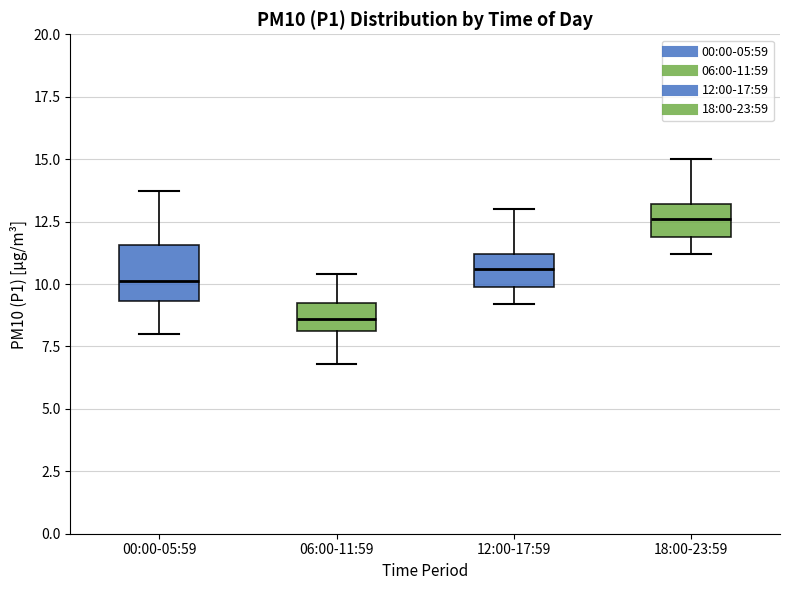

Reading left to right, read every box against the y-axis: the position of its median line, the range the box covers, and the ends of its whiskers. The values are not printed on the chart, so give them approximately, as read against the axis.

00:00-05:59: median 10.0, box 9.5 to 11.5, whiskers 8.0 to 13.5
06:00-11:59: median 8.5, box 8.0 to 9.0, whiskers 7.0 to 10.5
12:00-17:59: median 10.5, box 10.0 to 11.0, whiskers 9.0 to 13.0
18:00-23:59: median 12.5, box 12.0 to 13.0, whiskers 11.0 to 15.0